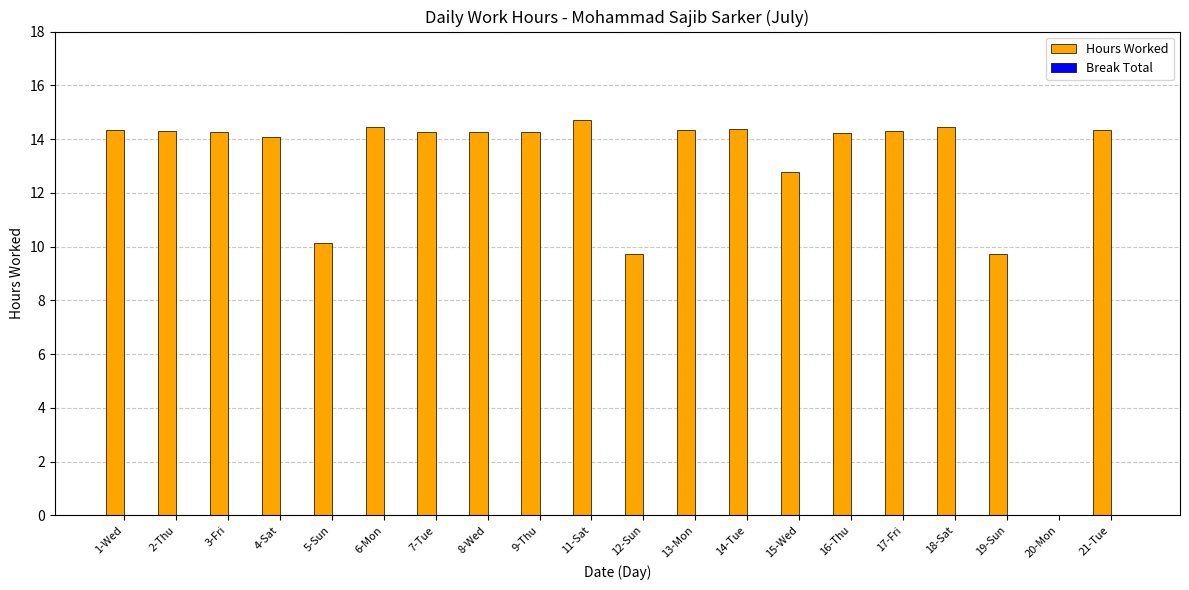

What is the change in value from 13-Mon to 20-Mon?

-14.3